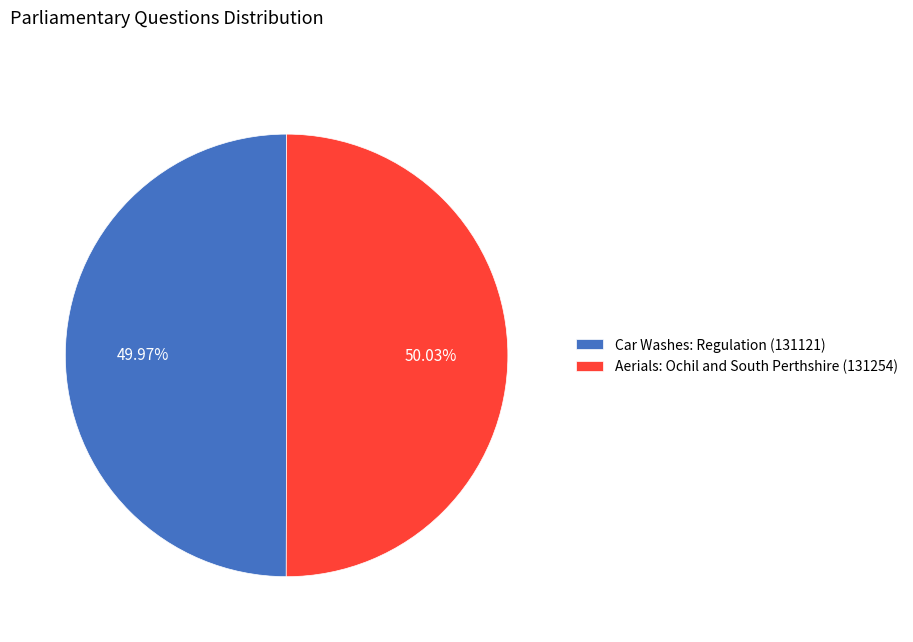

To the nearest percent, what portion does Car Washes: Regulation (131121) represent?

50%